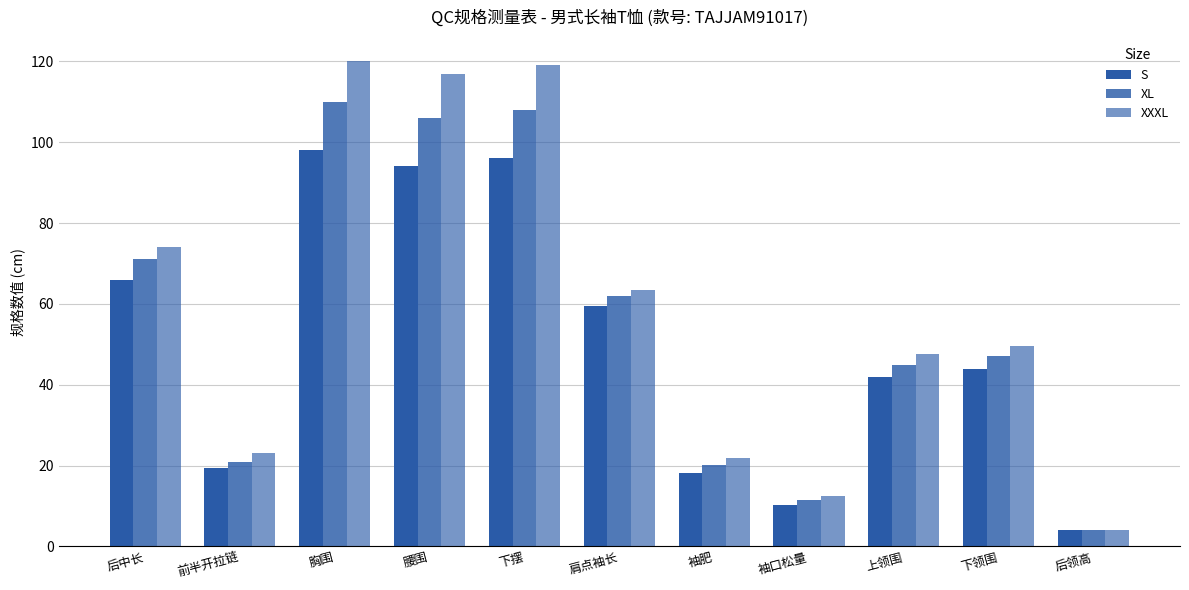

Count the number of data series in this chart.

3